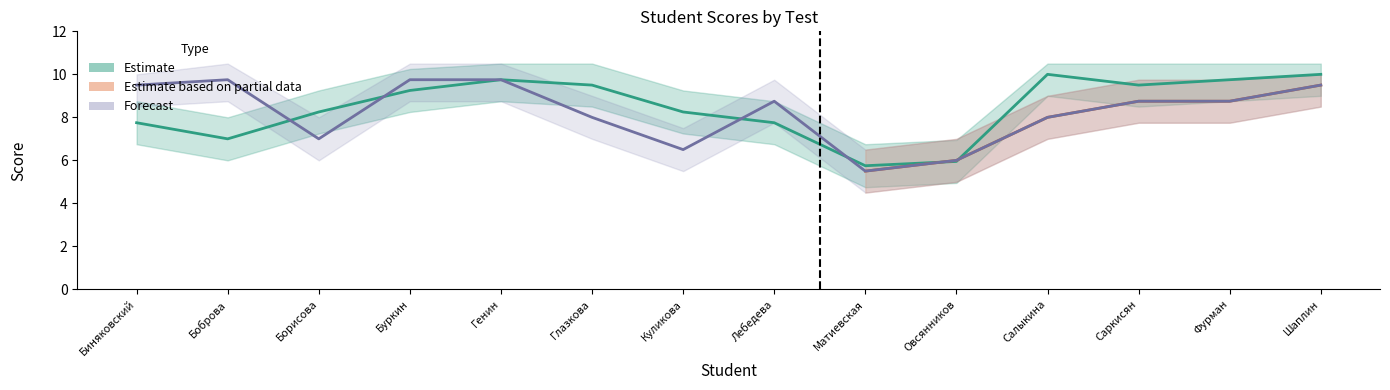

What is the sum of all test2_upper values?

127.8